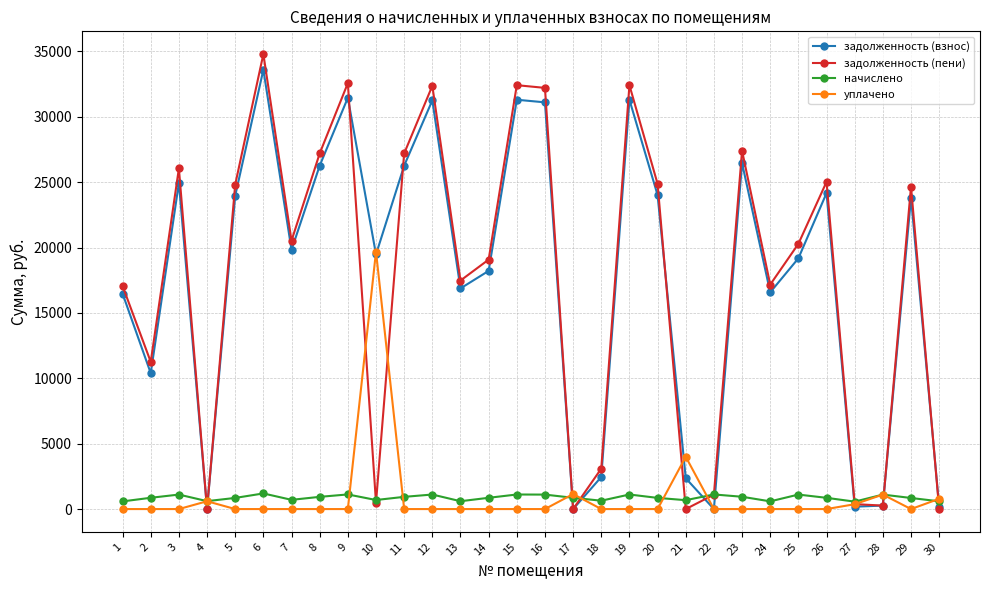

True or false: начислено and задолженность (взнос) intersect in this chart.

True